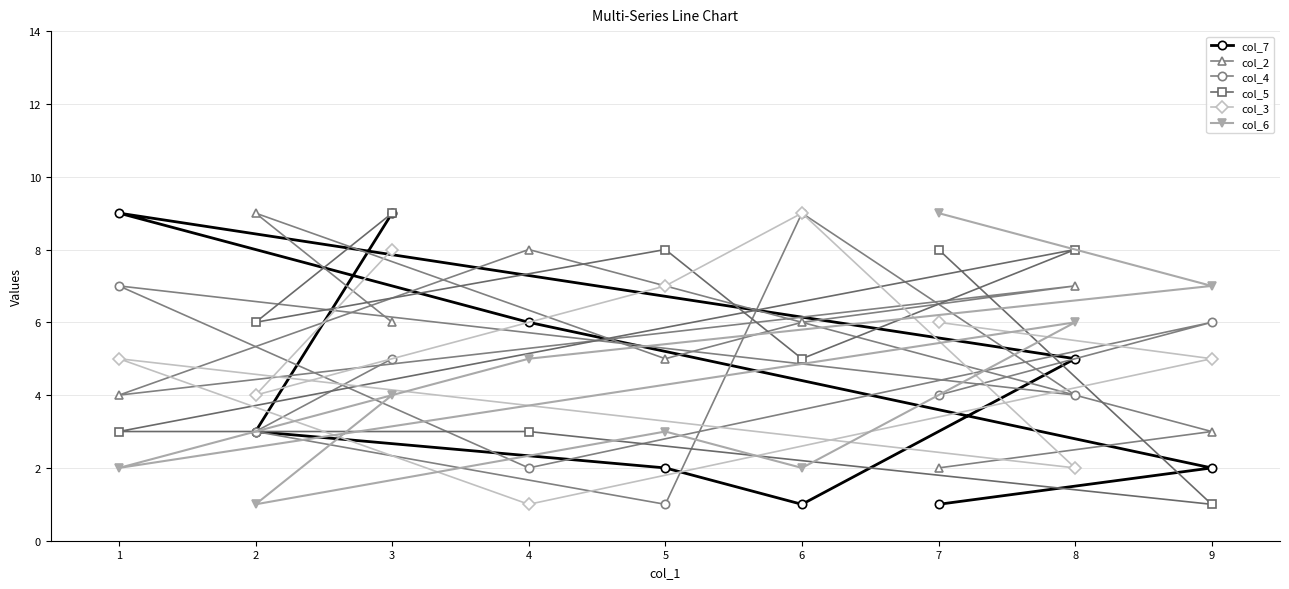

Between 7 and 8, which series saw the biggest shift?

col_2